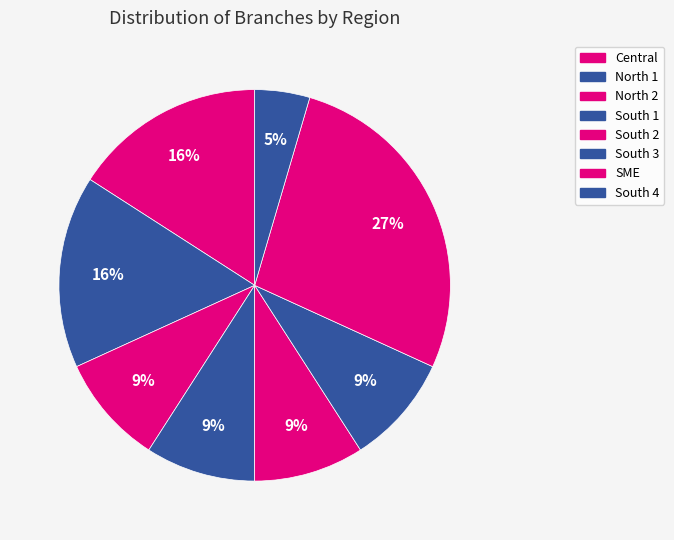

Count the number of slices in the pie.

8